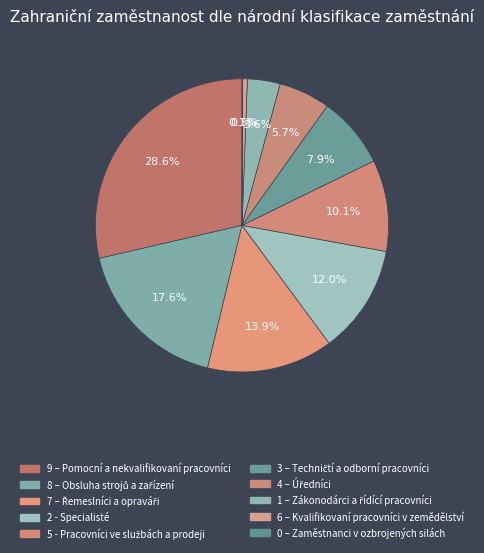

To the nearest percent, what is the combined percentage of 8 – Obsluha strojů a zařízení and 6 – Kvalifikovaní pracovníci v zemědělství?

18%